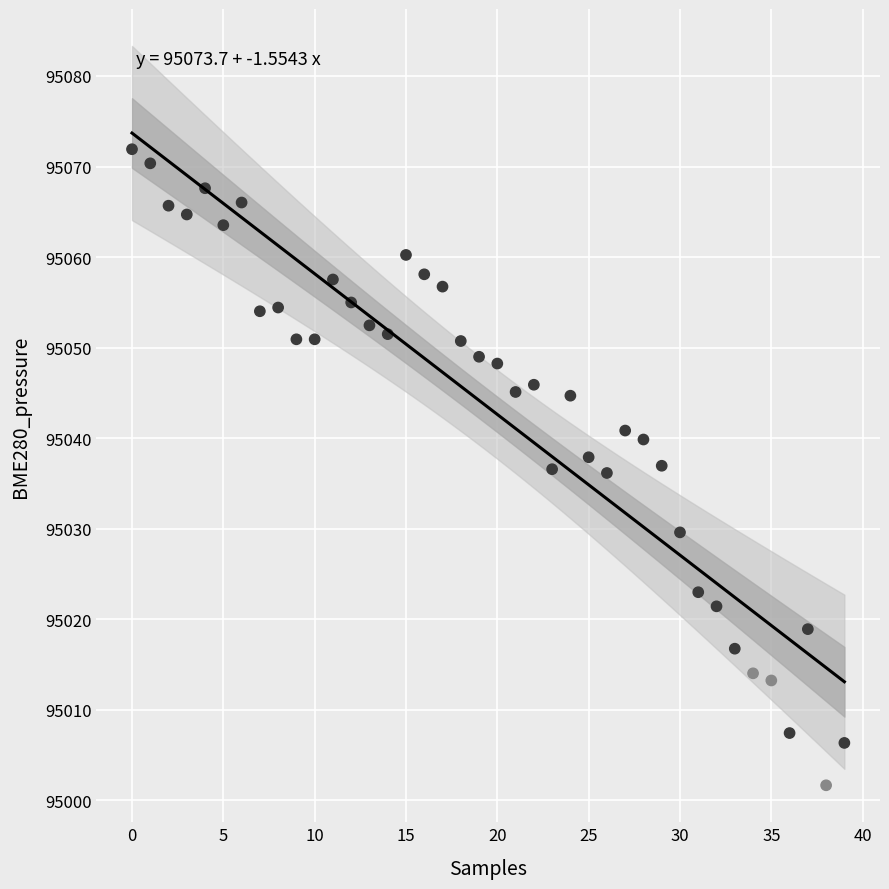

What is the range of Y values (max minus min)?

70.3